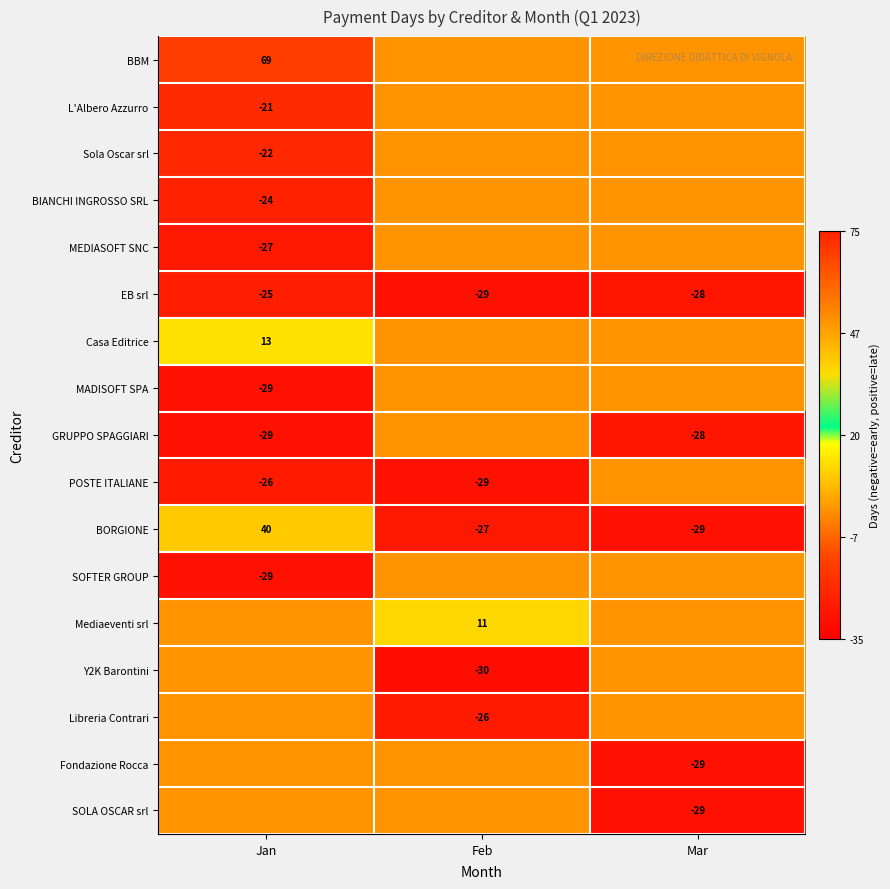

At which label does BORGIONE reach its peak?

Jan